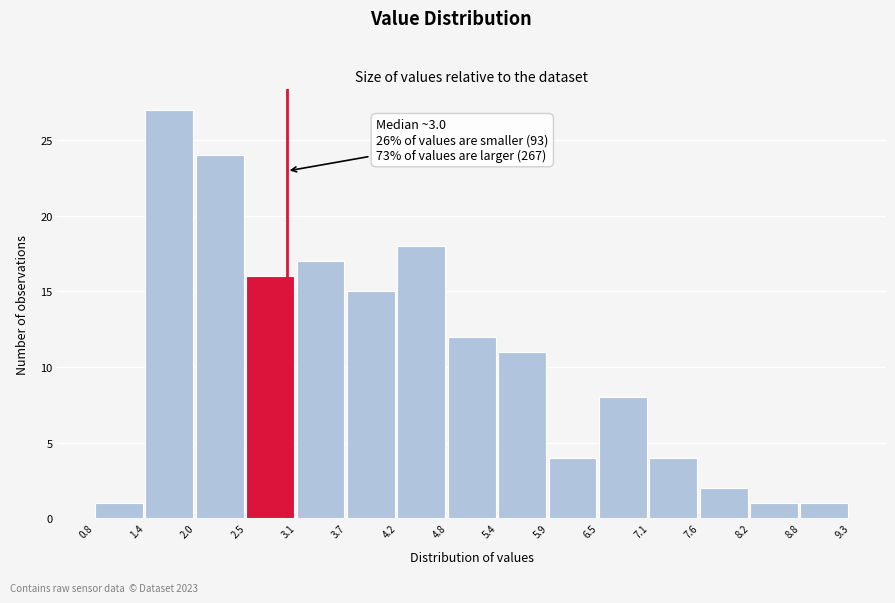

Which range on the x-axis has the tallest bar?

1.4 to 2.0